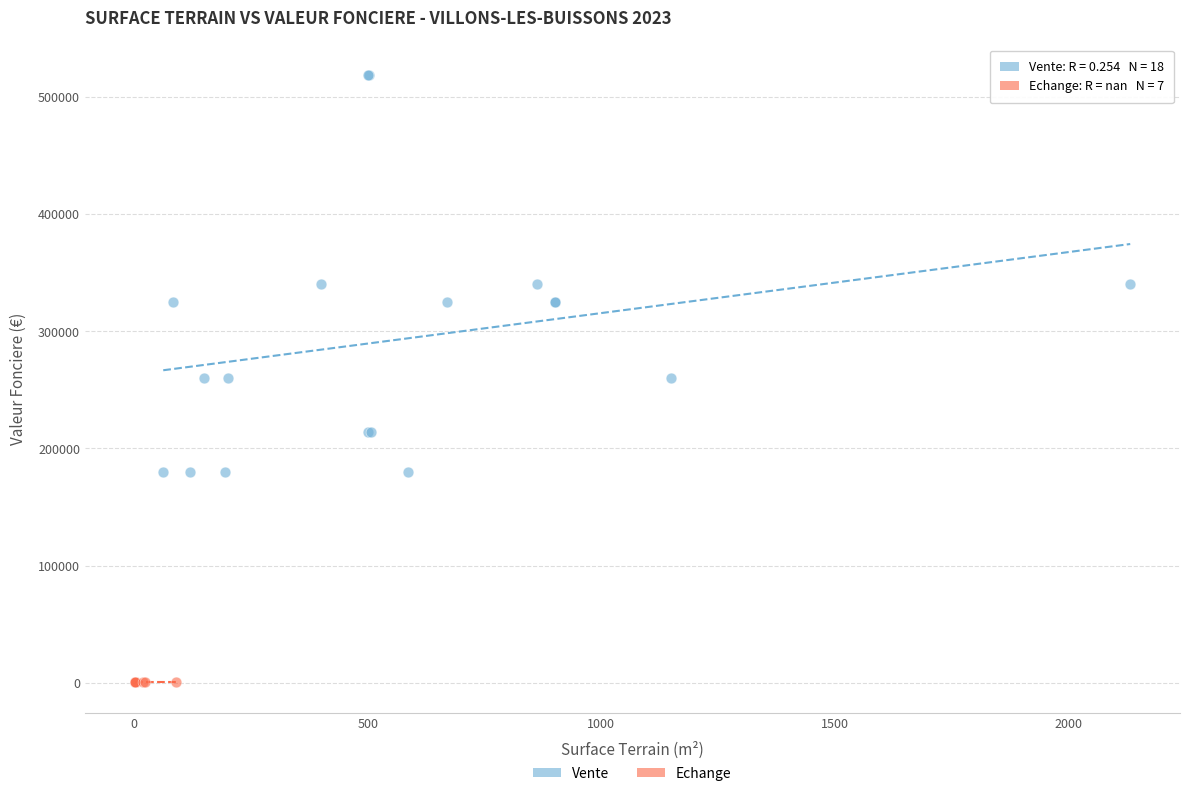

Which series contains the highest Y value?

Vente